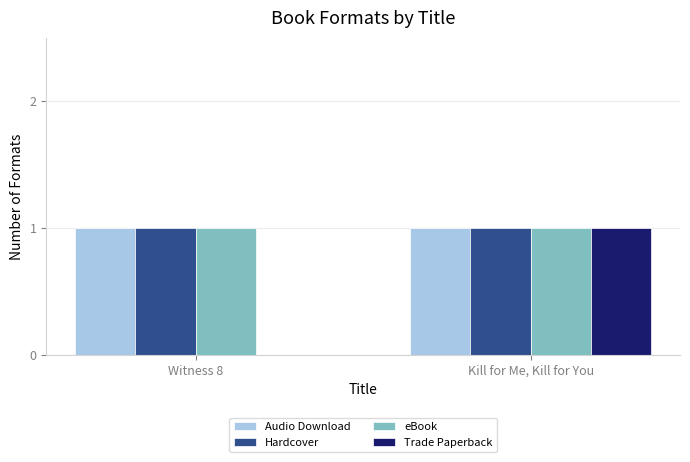

What is the sum of the Audio Download values at Kill for Me, Kill for You and Witness 8?

2